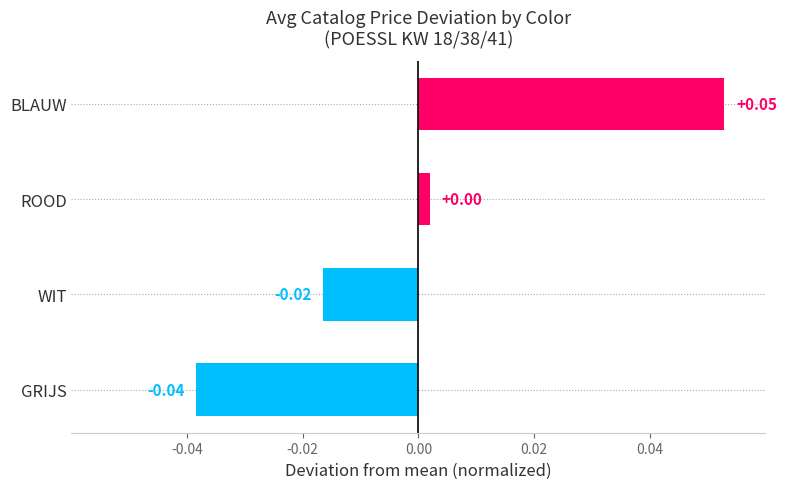

Which category has the highest value across all series?

BLAUW